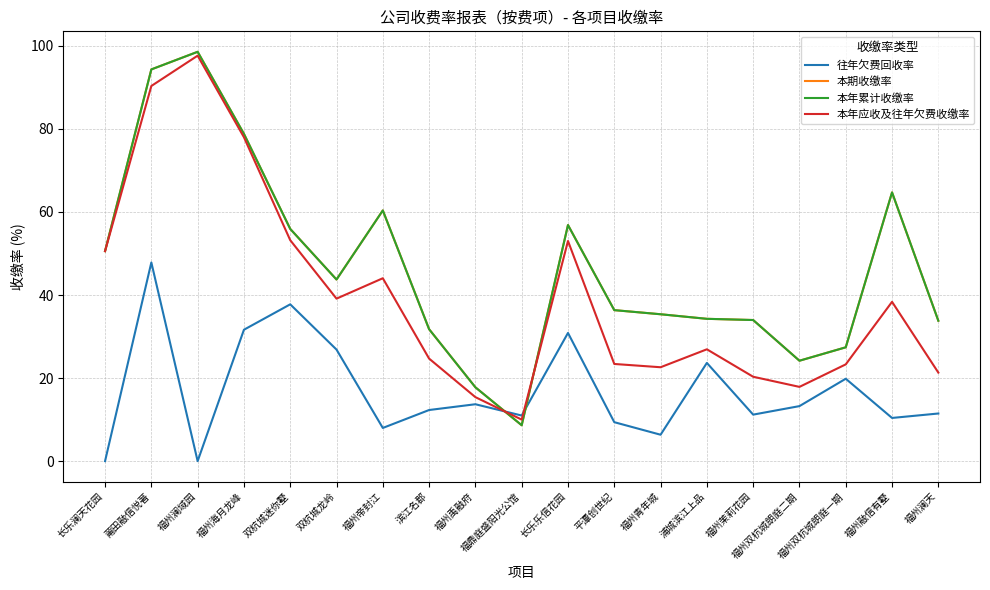

What is the value of the 本期收缴率 point at the 13th from the left?

35.4